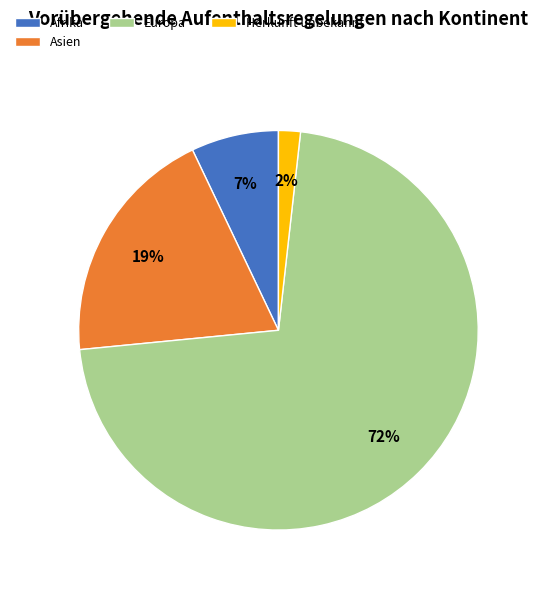

Between Herkunft unbekannt and Asien, which is larger?

Asien